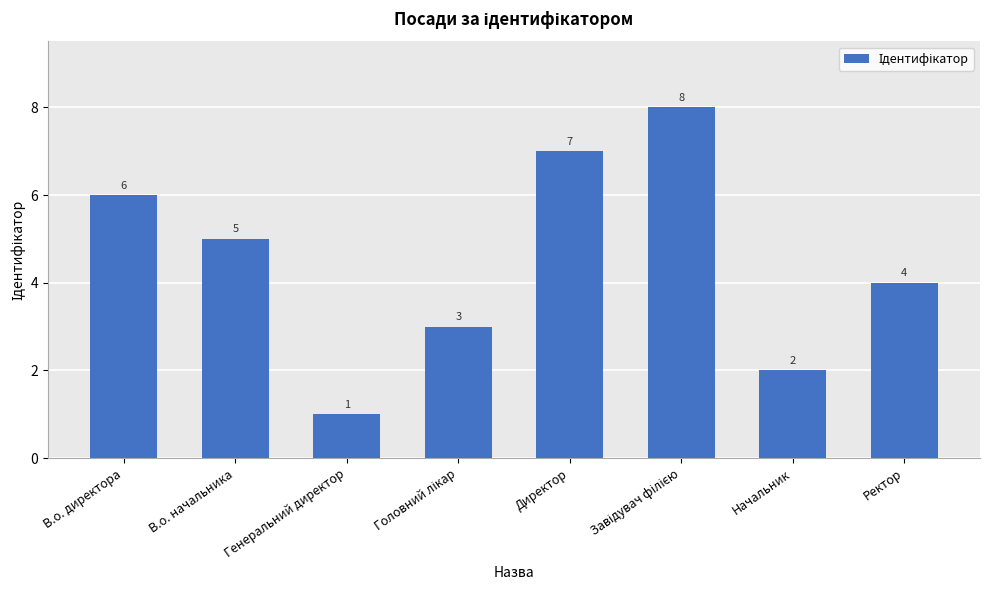

What is the change in value from В.о. директора to Начальник?

-4